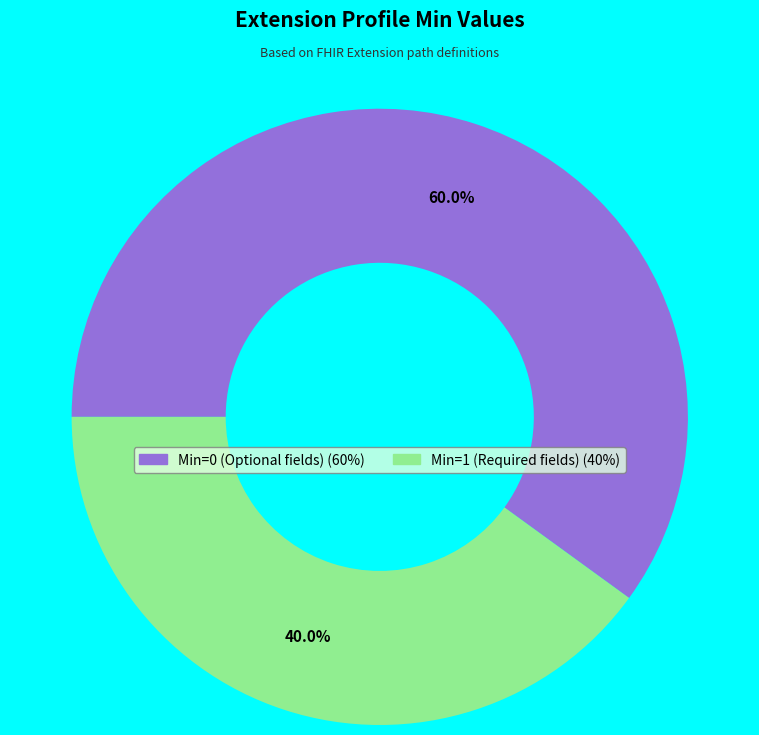

Is there a majority slice in this chart?

Yes